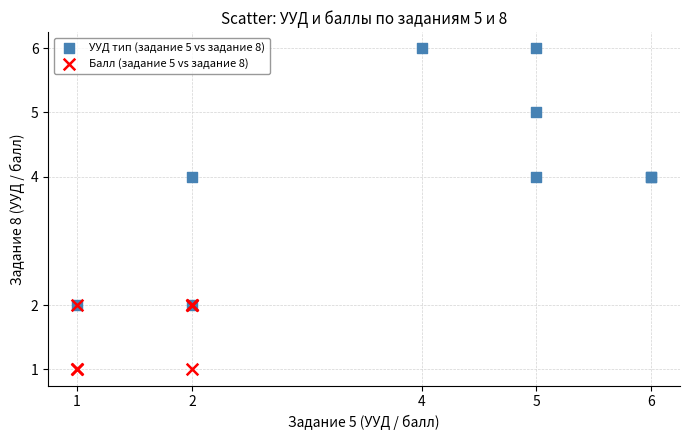

Which series has the largest Y range (max minus min)?

УУД тип (задание 5 vs задание 8)